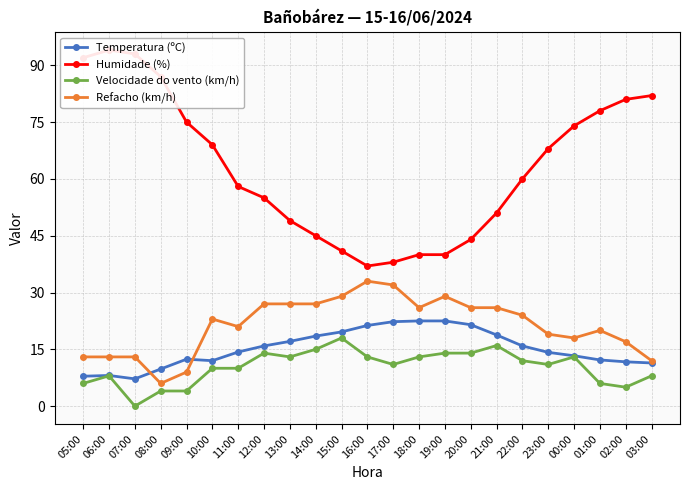

Is the value of Velocidade do vento (km/h) at 12:00 greater than the value of Refacho (km/h) at 13:00?

No